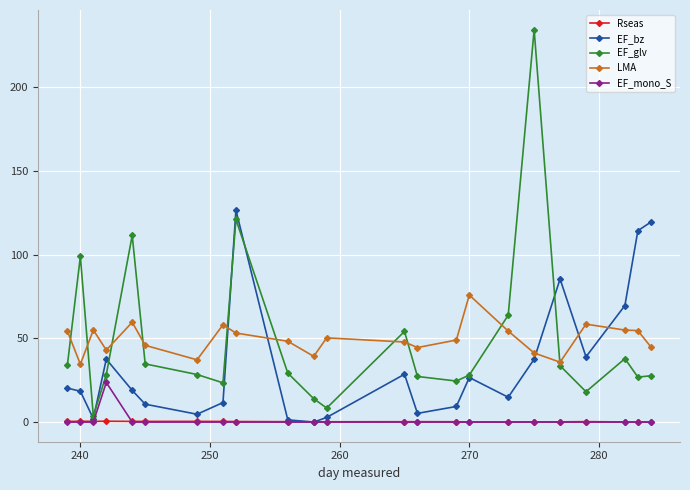

What is the average value of the EF_bz series?

35.0